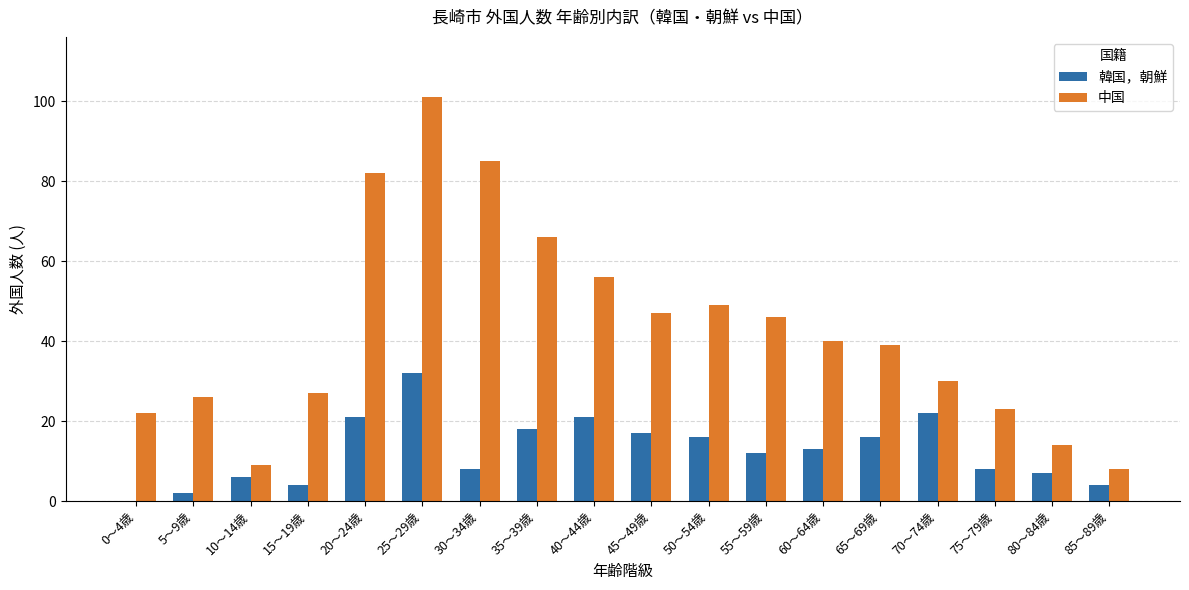

How many categories are shown in the chart?

18